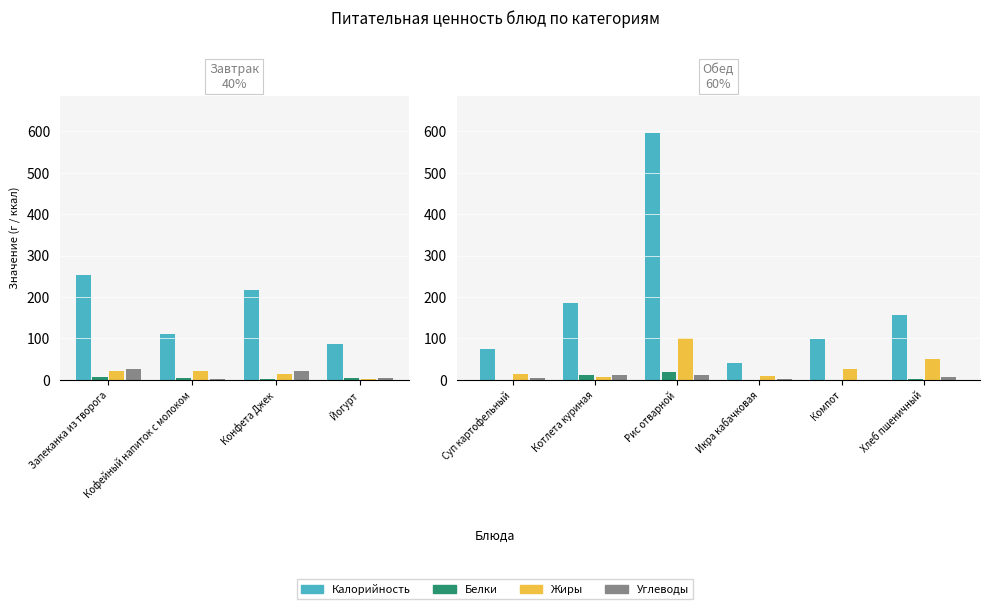

What position from the left is Компот?

5